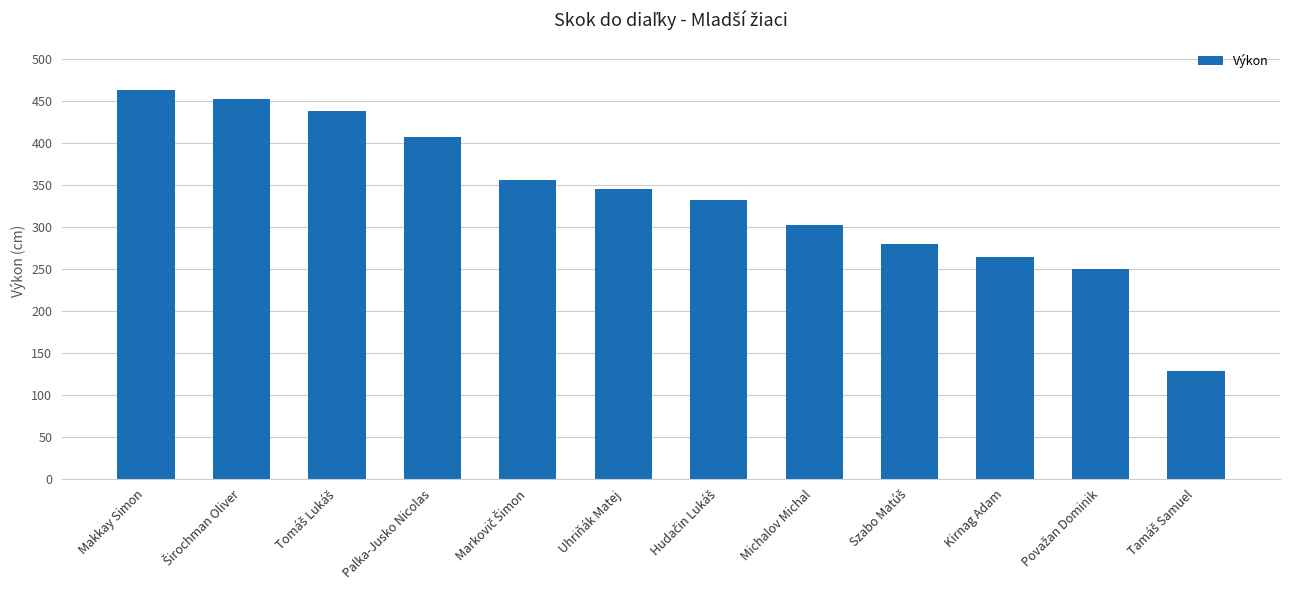

Are the bars grouped side by side (vs. stacked)?

No